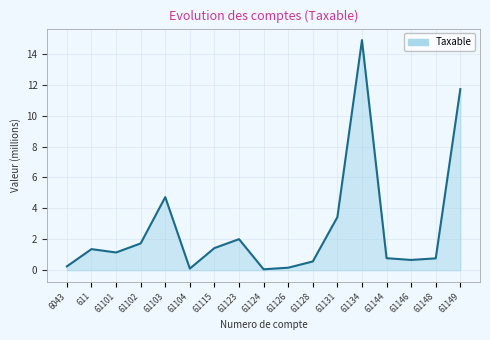

True or false: there are more than 1 points higher than both neighbors.

True